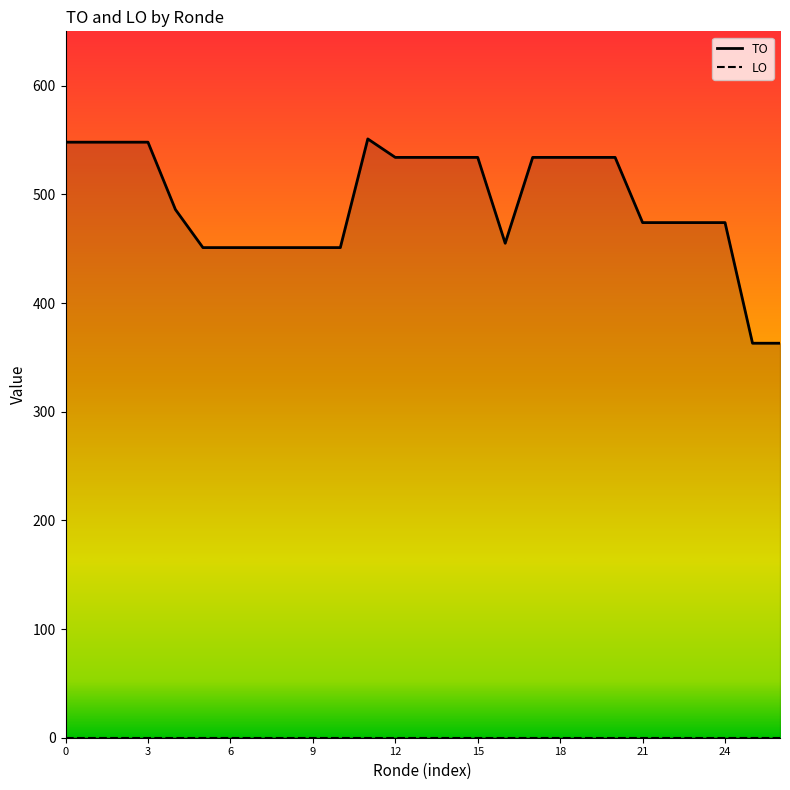

The value at 2019 opmaak - ontwerp is 599. True or false?

False